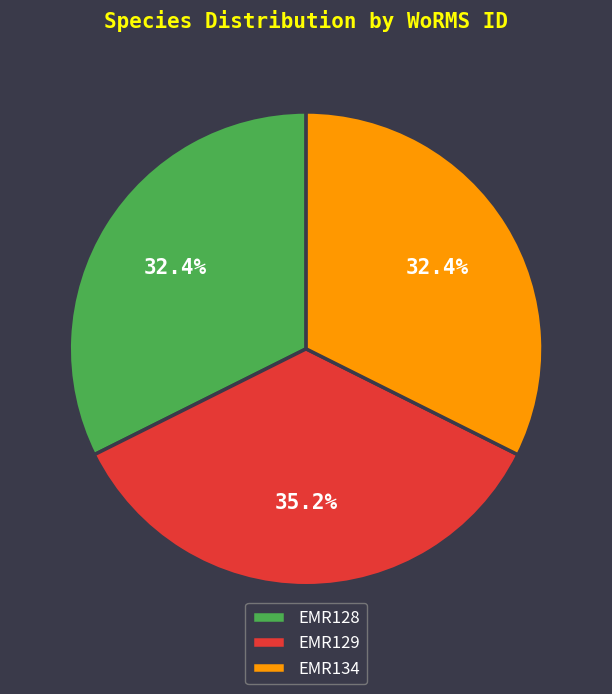

To the nearest percent, what is the difference between the EMR129 and EMR128 slice percentages?

3%